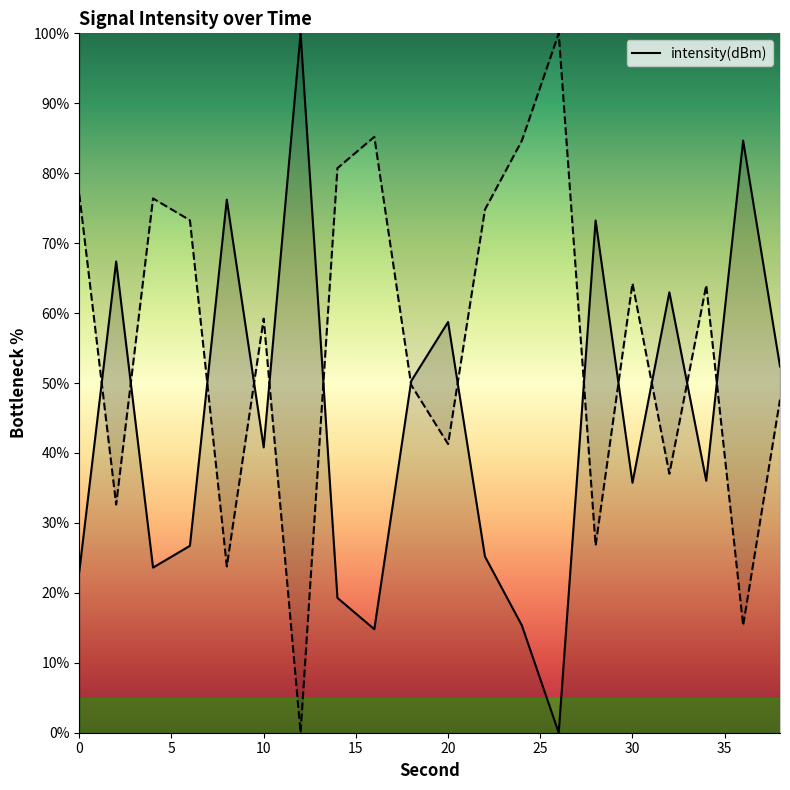

What is the difference between the maximum and second lowest values?

85.2